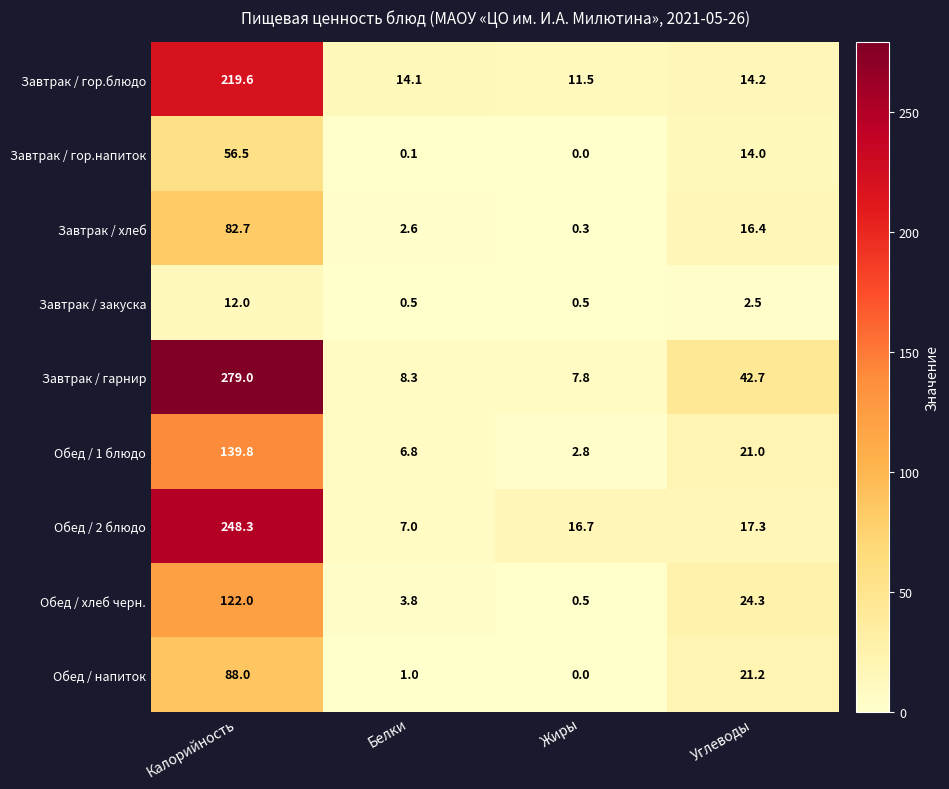

The Обед / напиток series shows 0.0 at Жиры. True or false?

True